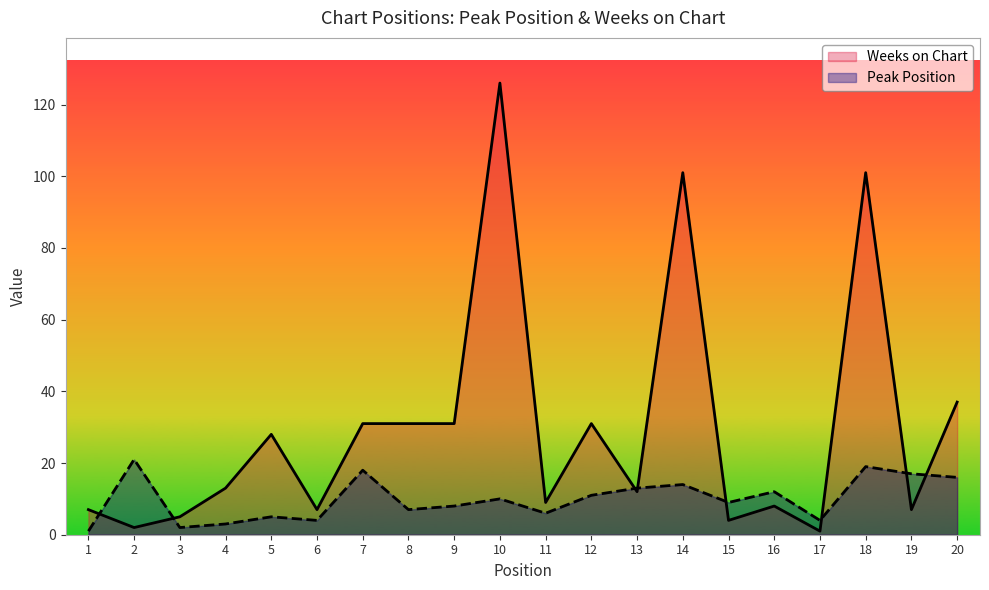

Which series changed the most between 16 and 17?

Peak Position